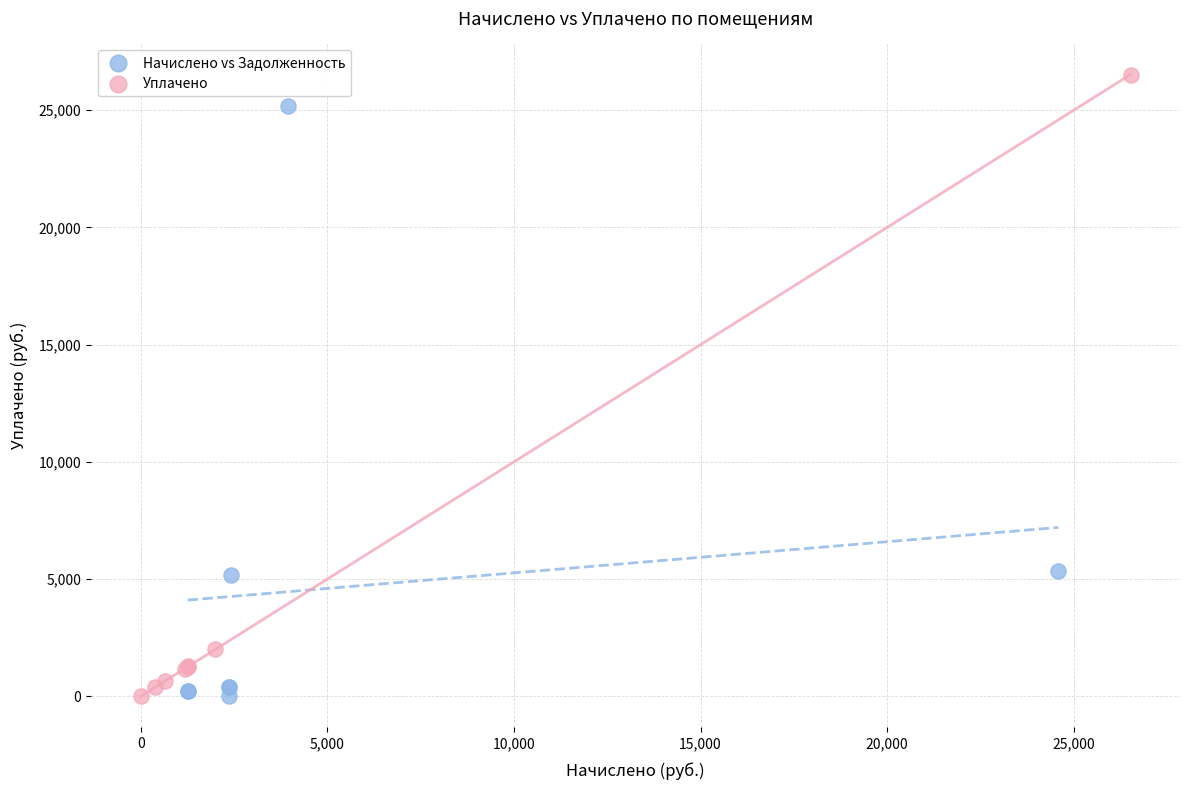

Which series has the widest spread of Y values?

Уплачено